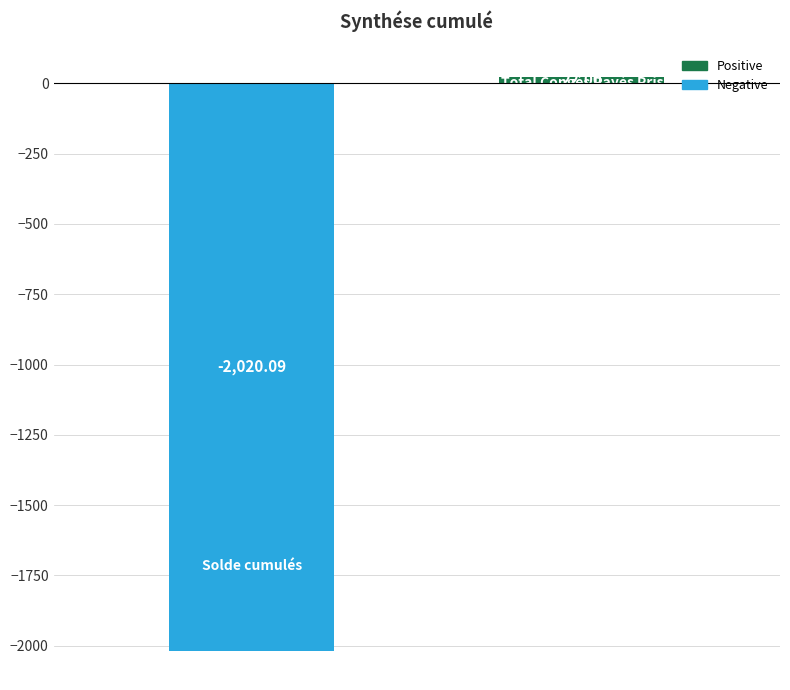

What is the value of the 2nd bar from the left?

22.0